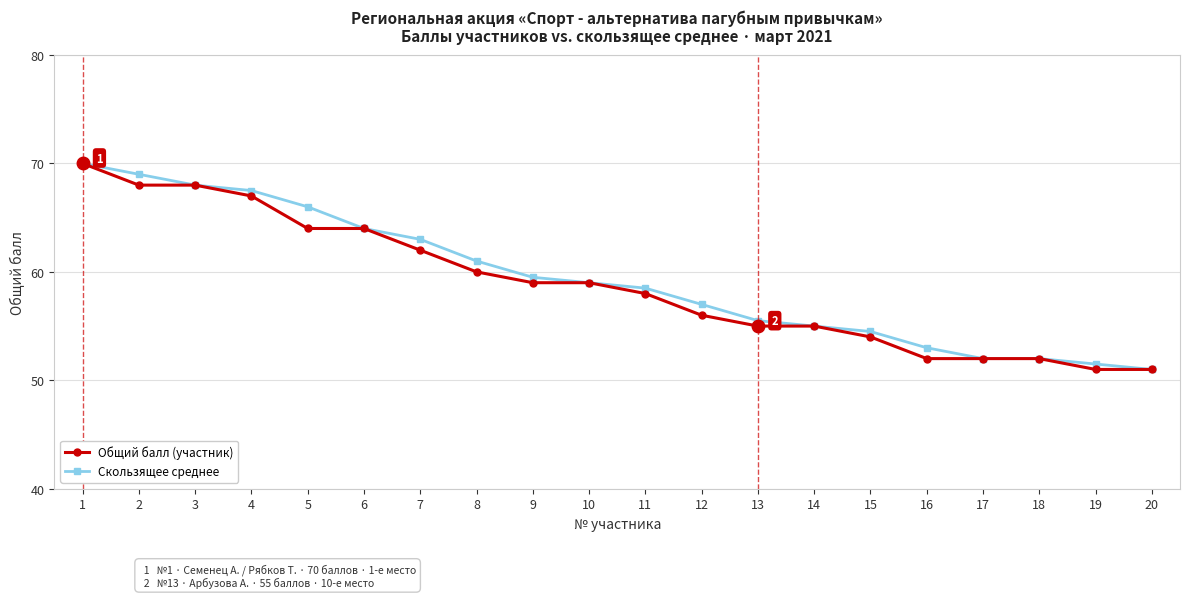

What is the value of the Скользящее среднее point at the 10th from the left?

59.0